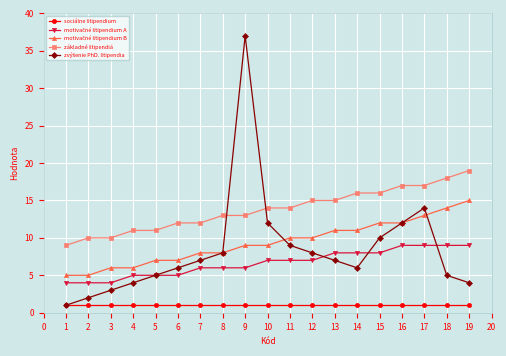

At which category is the sum across all series the highest?

9